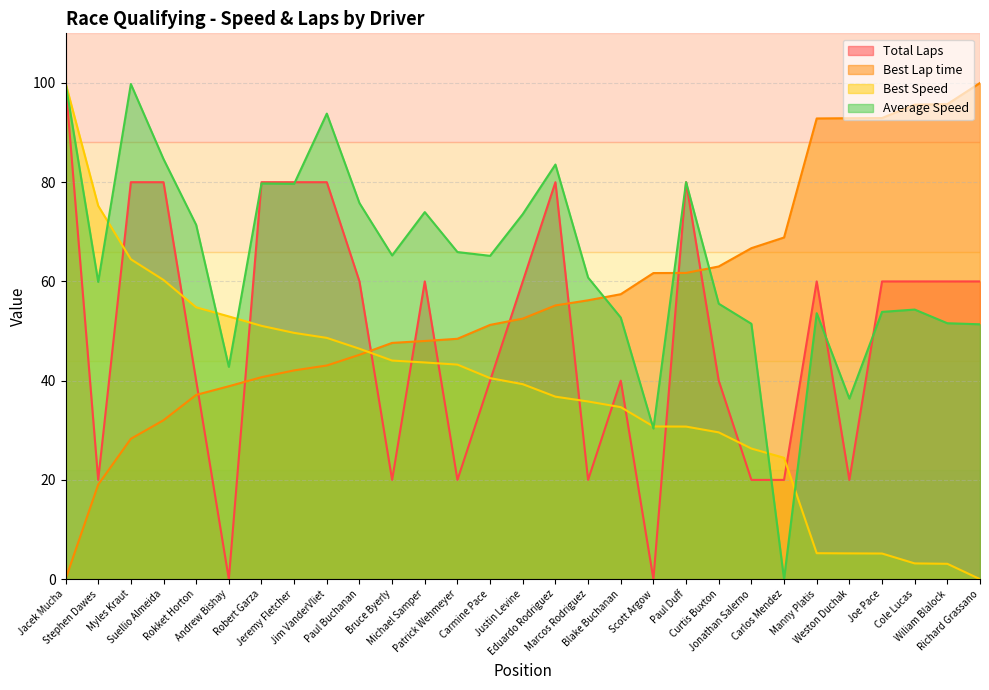

Where is Best Lap time nearest to the value 49?

Patrick Wehmeyer